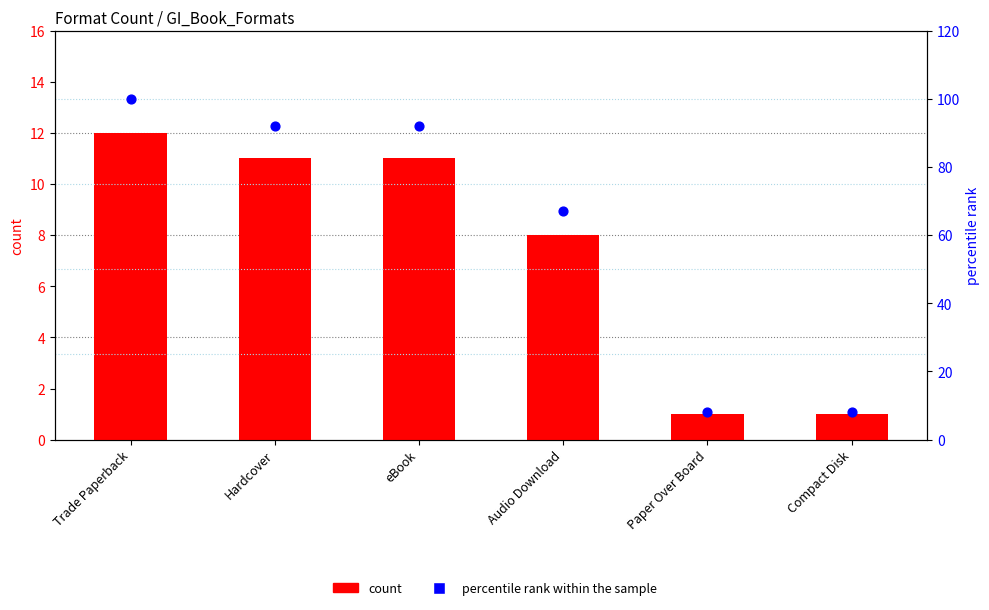

At how many categories does at least one series exceed 31?

4